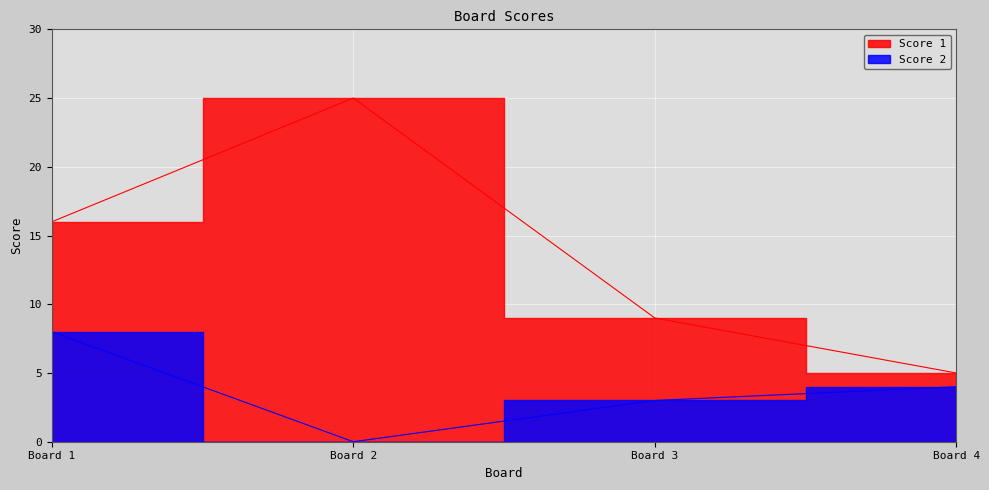

Is the value of Score 2 at Board 4 greater than the value of Score 1 at Board 3?

No